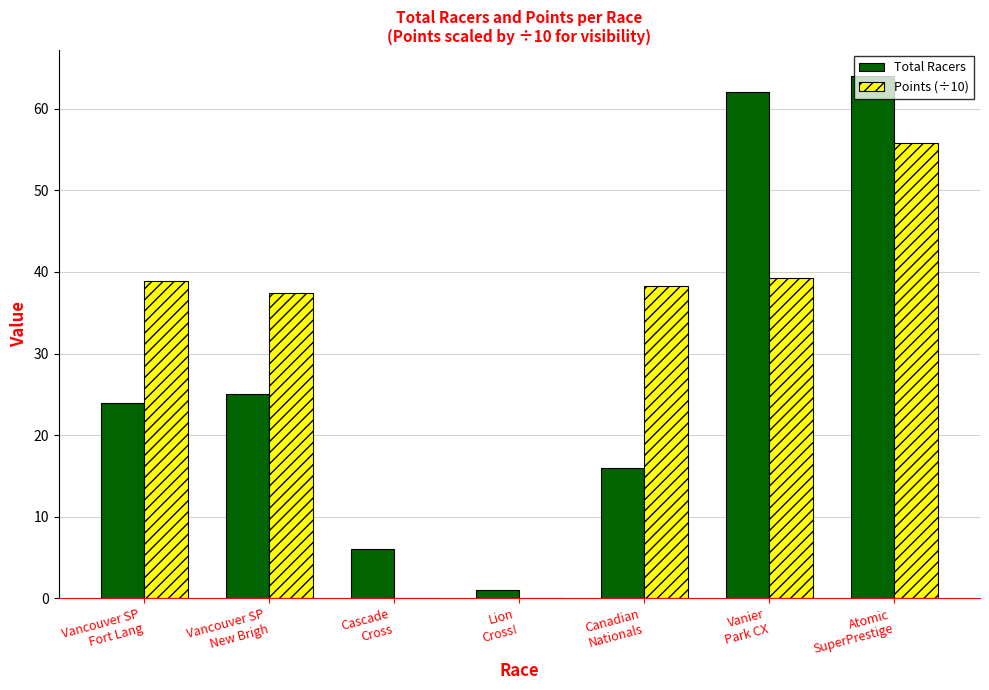

Is the value of Total Racers at Vancouver SP
Fort Lang greater than the value of Points (÷10) at Atomic
SuperPrestige?

No